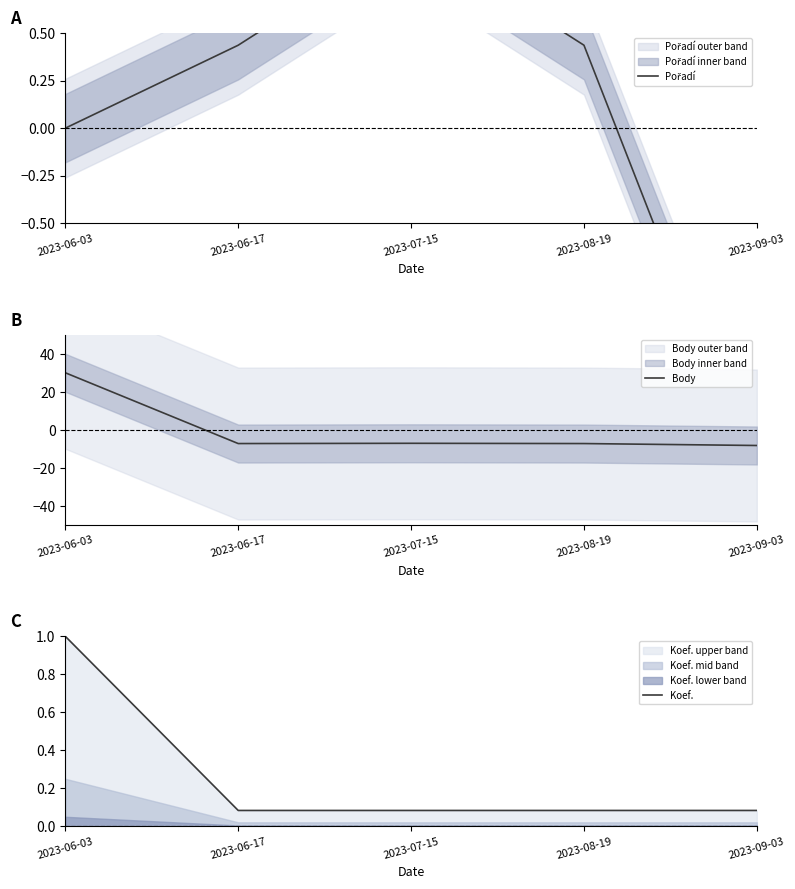

What is the value of the Koef. point at the 3rd from the left?

0.1